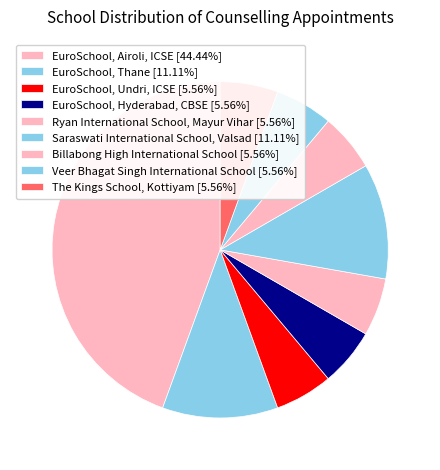

Which slice is the largest?

EuroSchool, Airoli, ICSE